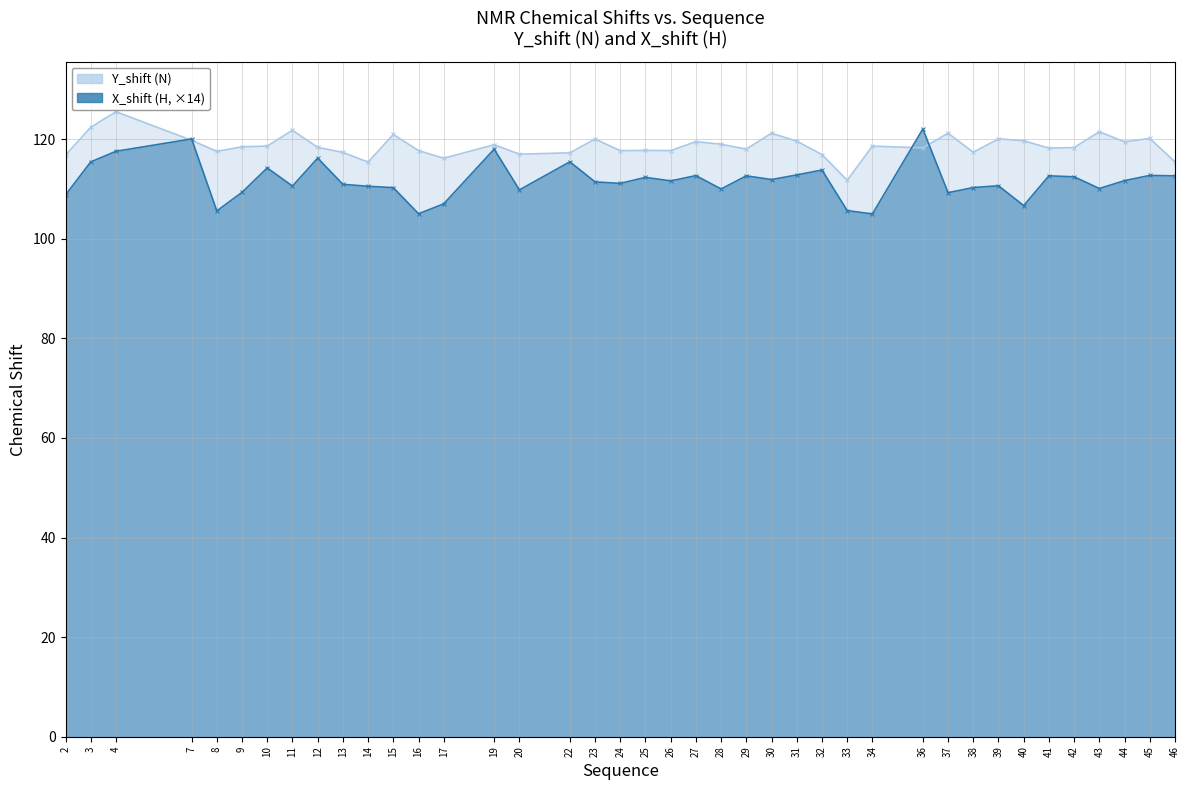

Which category has the highest value across all series?

4